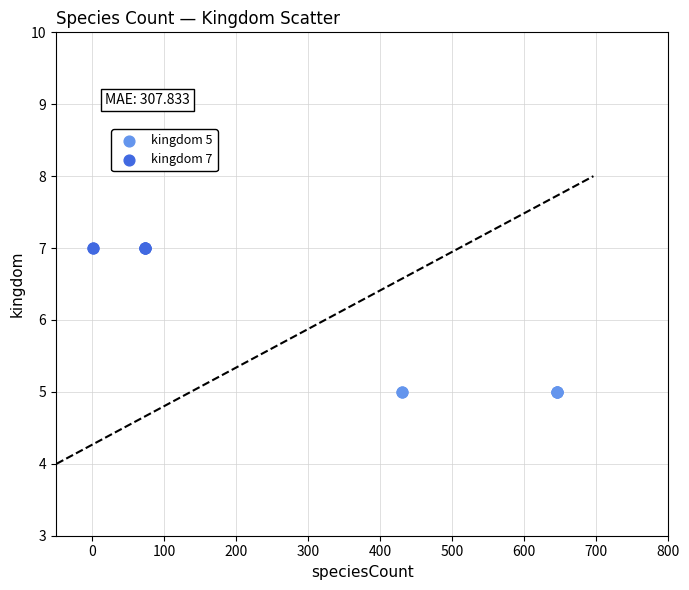

Which series contains the lowest Y value?

kingdom 5